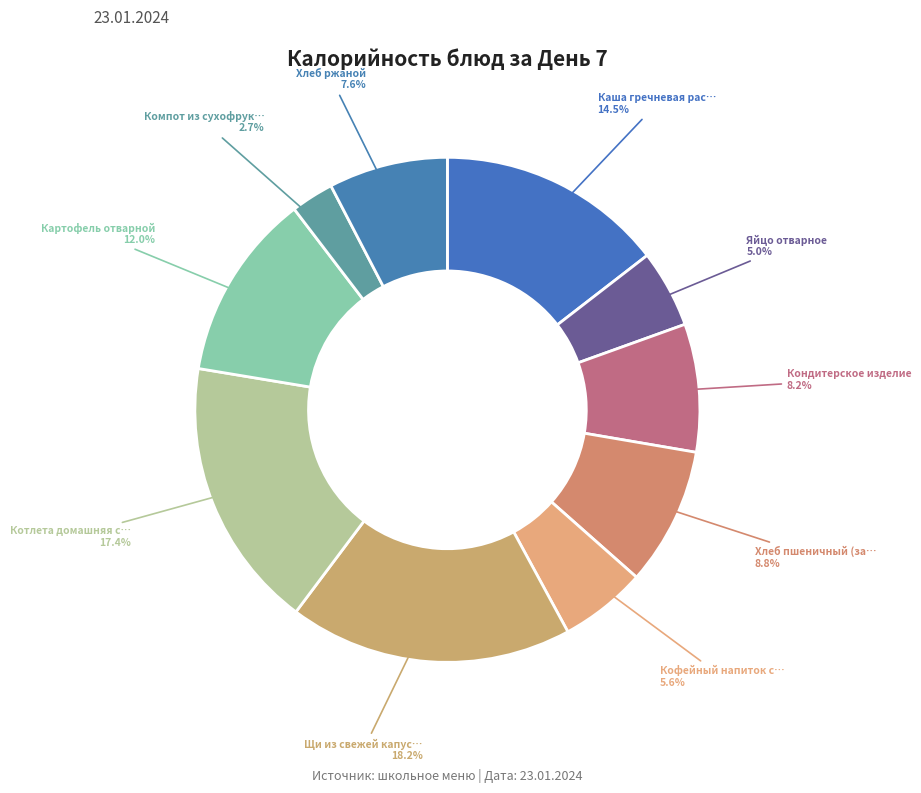

Which category has the smallest portion of the pie?

Компот из сухофруктов